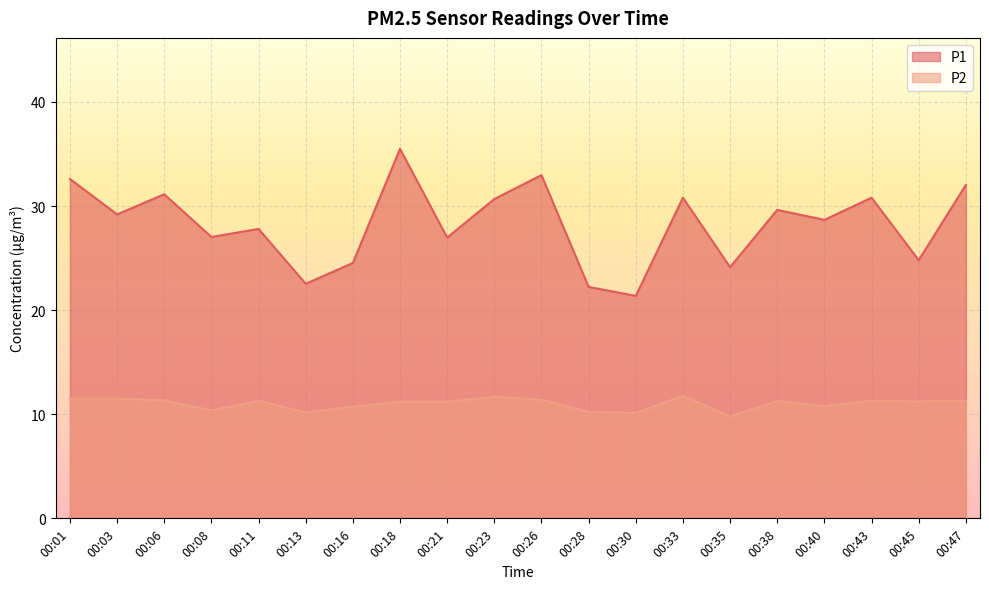

Between 00:38 and 00:47, which series saw the biggest shift?

P1